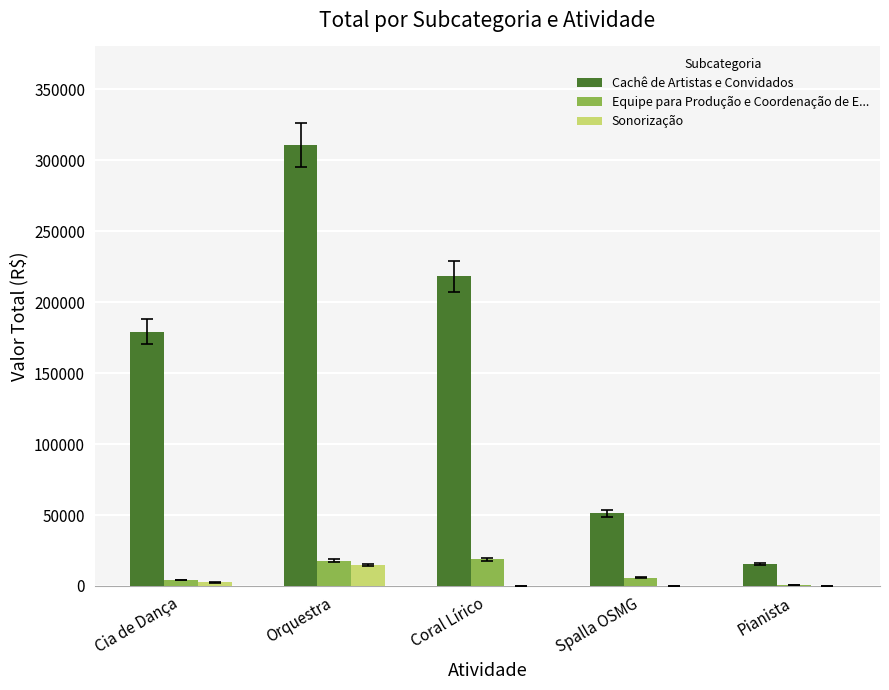

Which series has the largest total across all categories?

Cachê de Artistas e Convidados